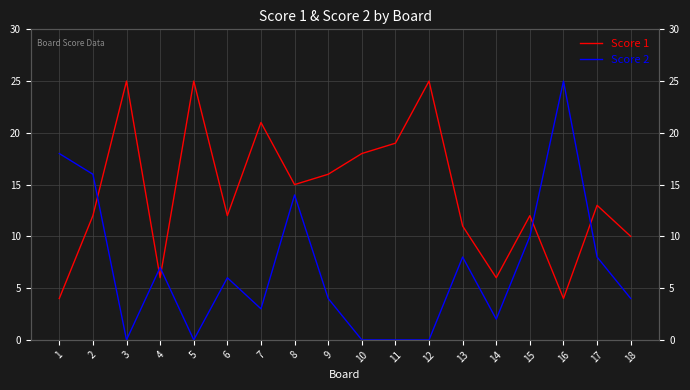

What are all the series names shown in the legend?

Score 1, Score 2